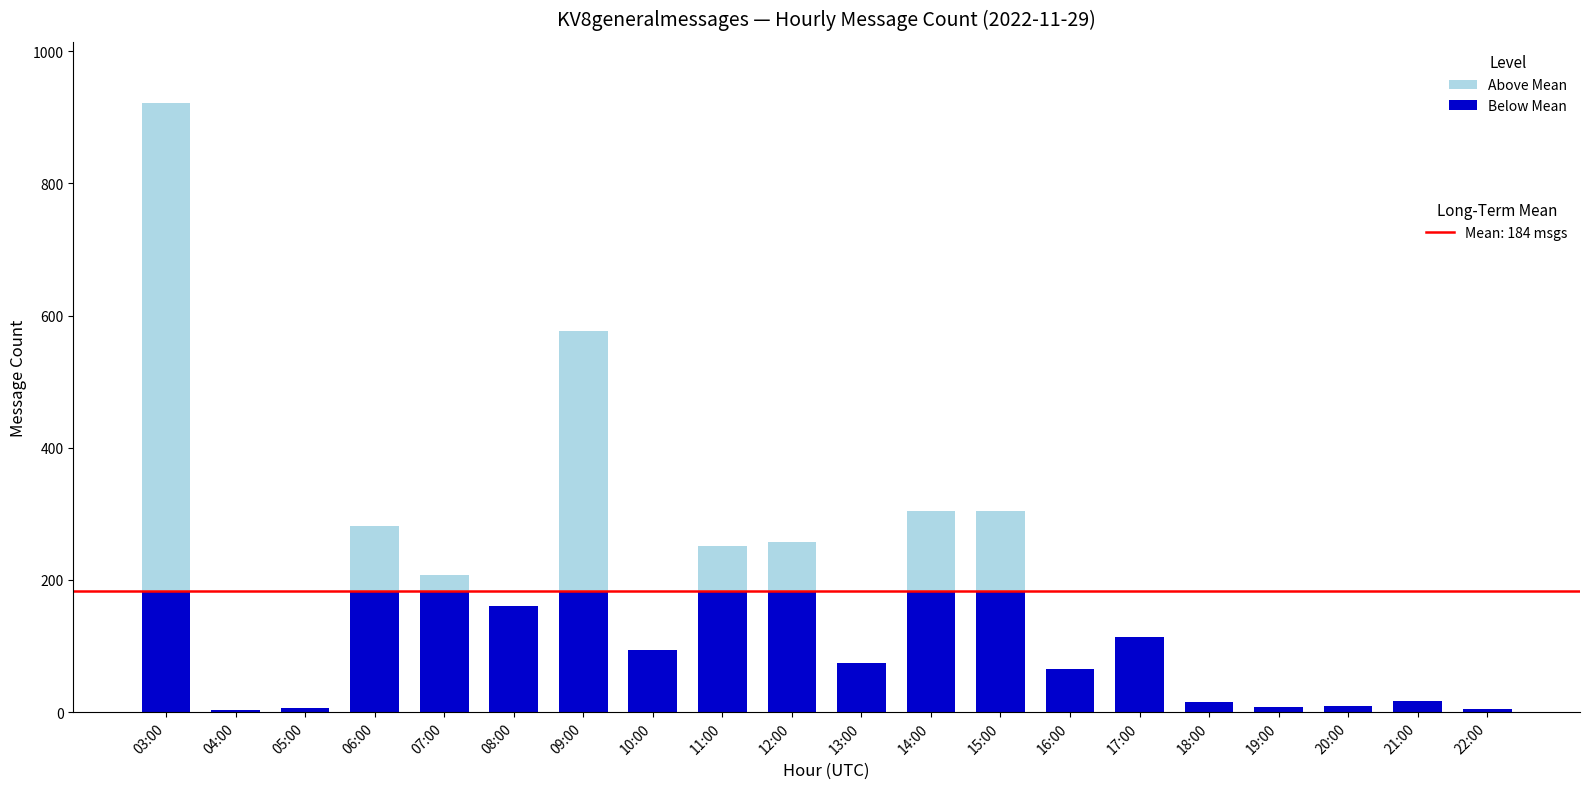

At which category is the sum across all series the highest?

03:00